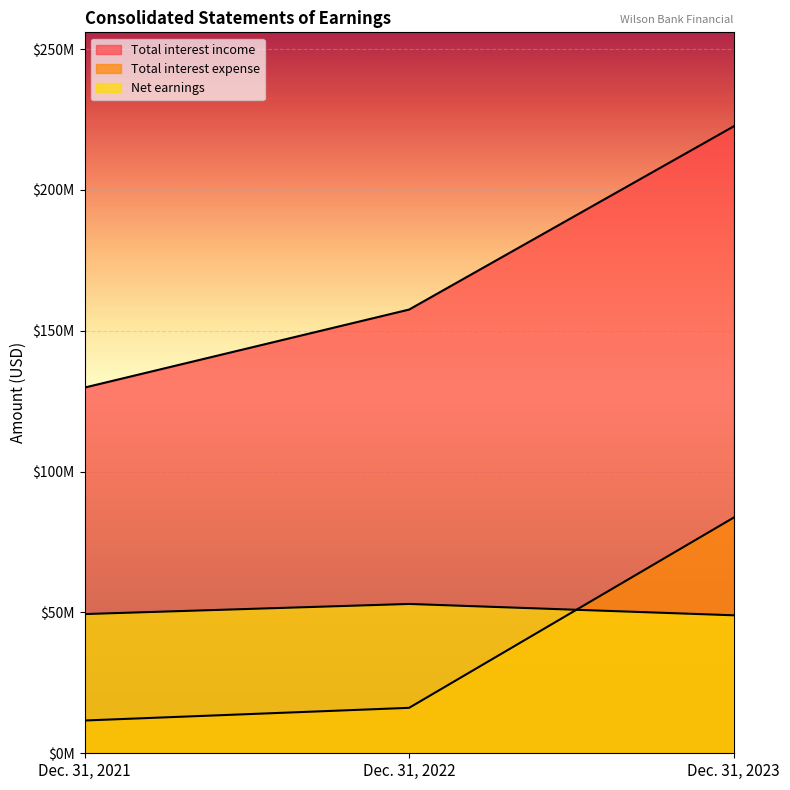

At which label is Total interest income closest to 176212000?

Dec. 31, 2022